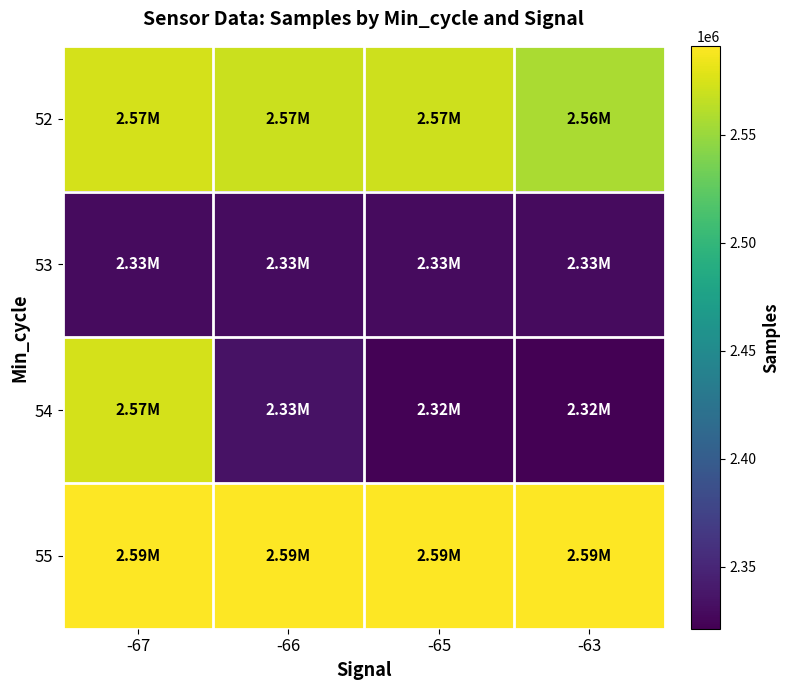

Reading left to right, transcribe all the data shown in this chart.

52: -67=2573709	-66=2569693	-65=2570594	-63=2556887
53: -67=2329014	-66=2330268	-65=2328981	-63=2329440
54: -67=2573555	-66=2334901	-65=2323046	-63=2321439
55: -67=2590332	-66=2590196	-65=2590193	-63=2591140